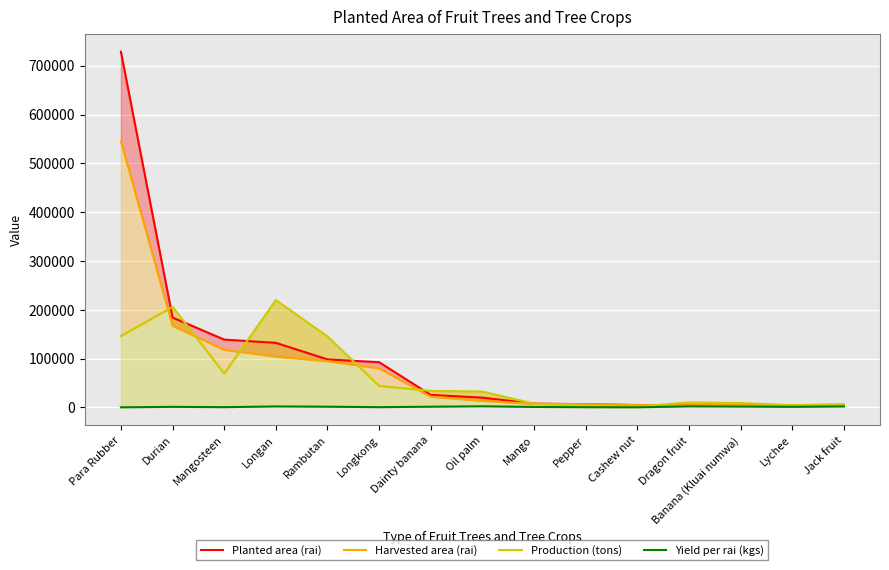

Rank the series at Dragon fruit from lowest to highest value.

Yield per rai (kgs), Harvested area (rai), Planted area (rai), Production (tons)